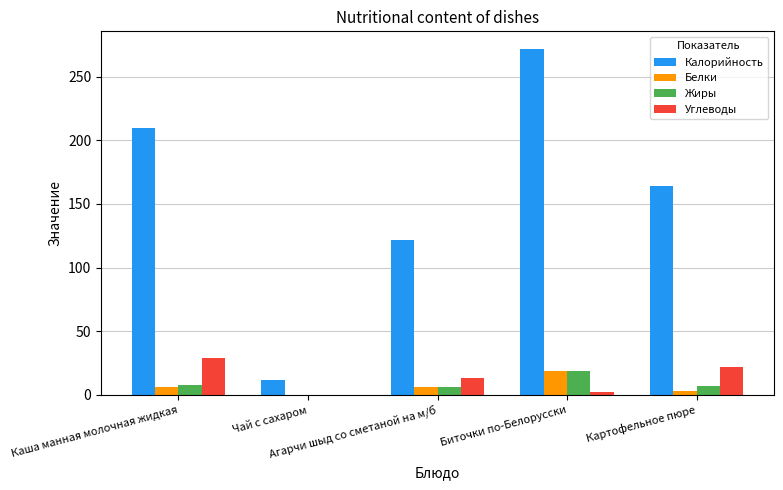

Which series has the largest total across all categories?

Калорийность